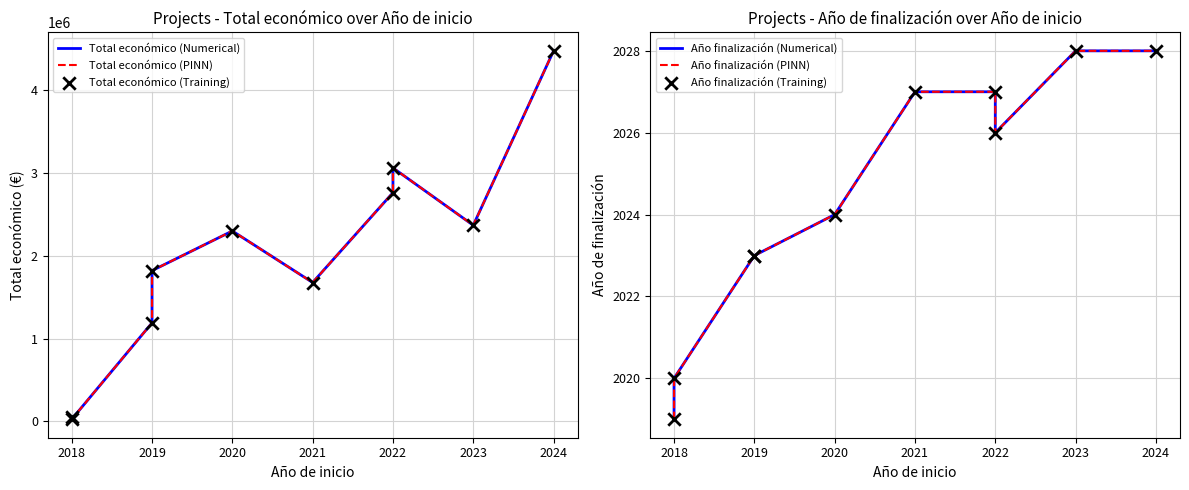

Is the value of Año finalización (Numerical) at 2023 greater than the value of Total económico (Training) at 2021?

No